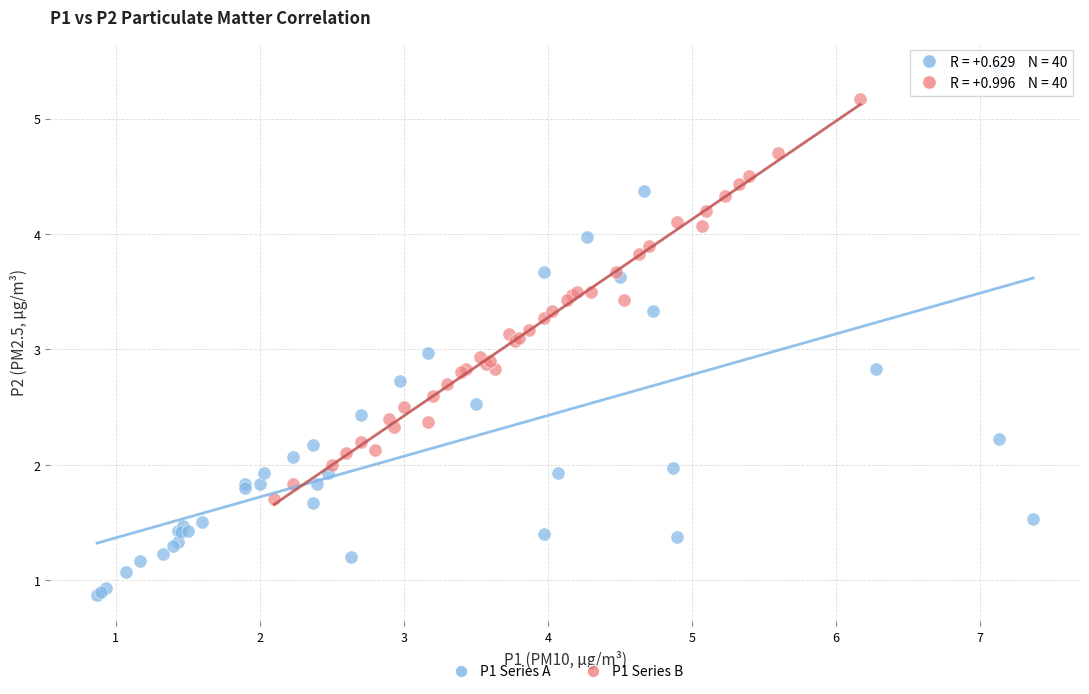

Which series reaches the maximum Y coordinate?

P1 Series A